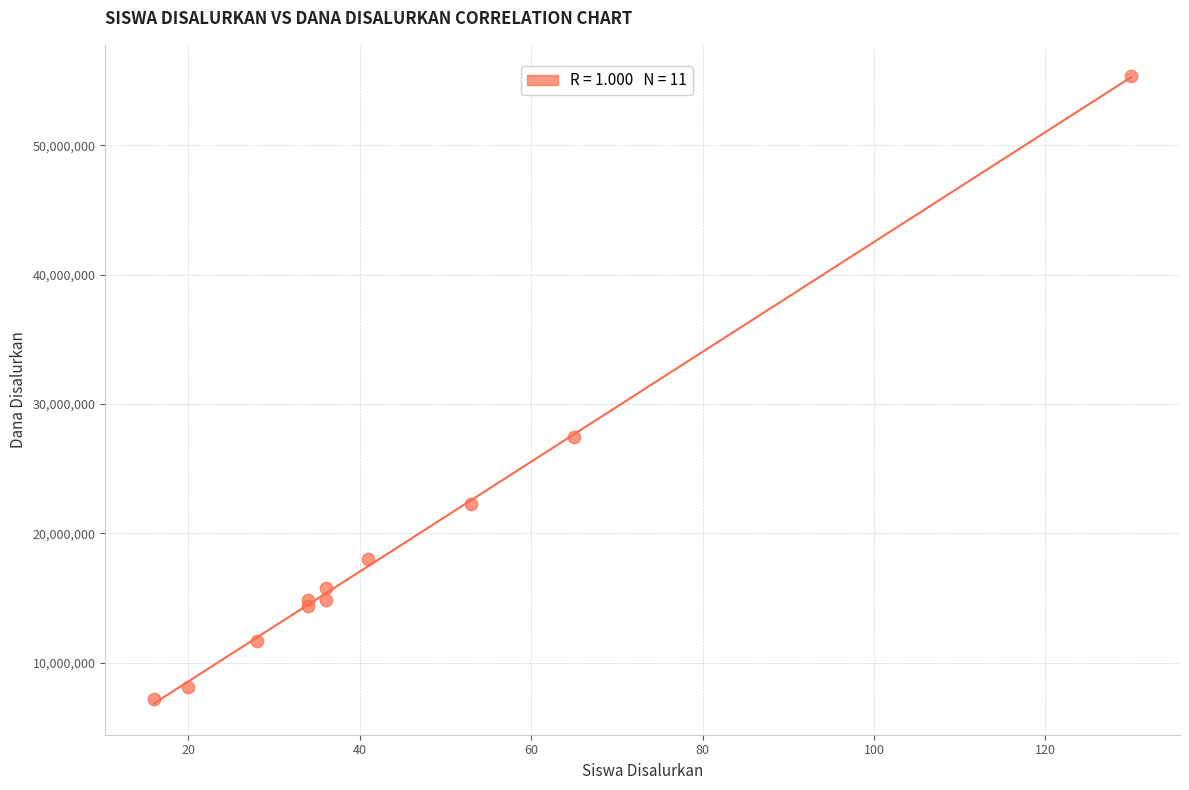

What Y value in the scatter plot is closest to 31275000?

27450000